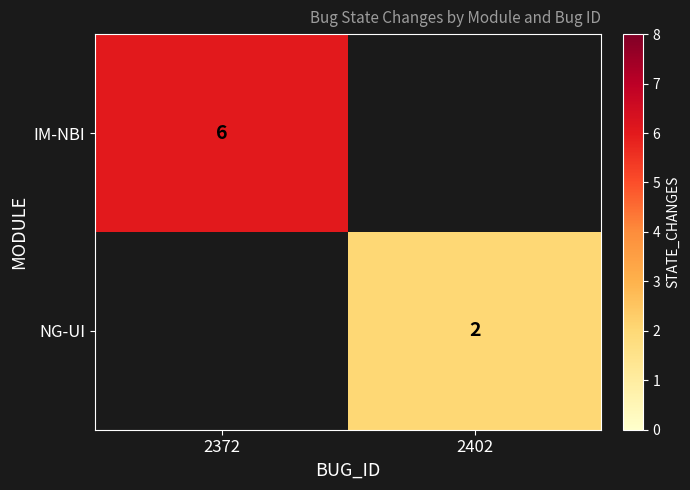

Is it true that NG-UI equals 3 at 2402?

False